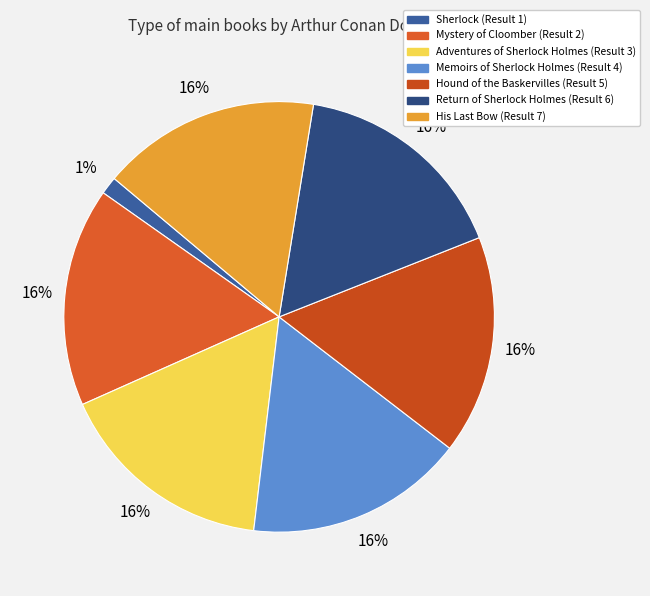

Approximately how many times larger is the value at Memoirs of Sherlock Holmes (Result 4) compared to Return of Sherlock Holmes (Result 6)?

1.0